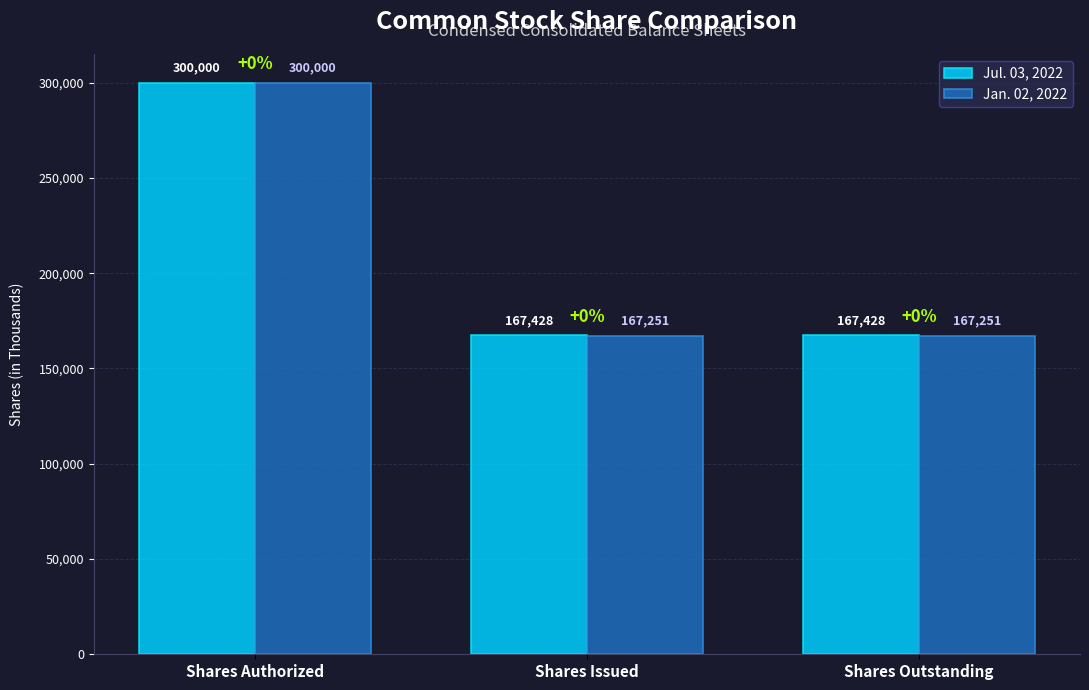

Is it true that Jan. 02, 2022 equals 167251 at Shares Outstanding?

True